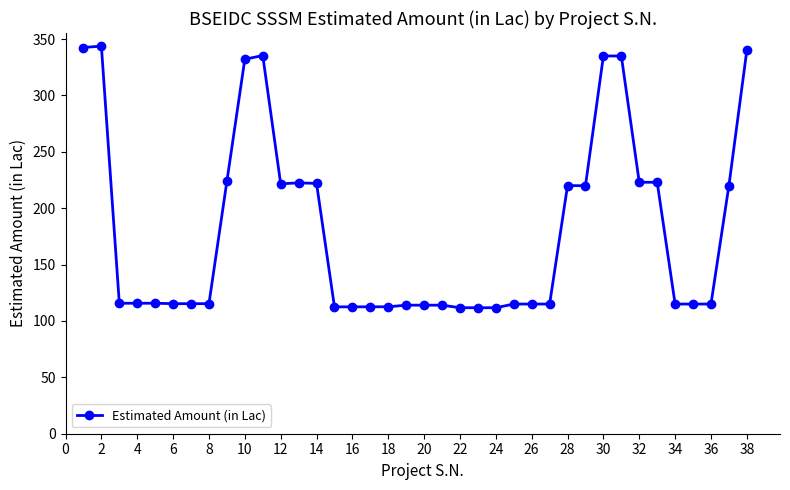

What is the difference between the second highest and minimum values?

230.8